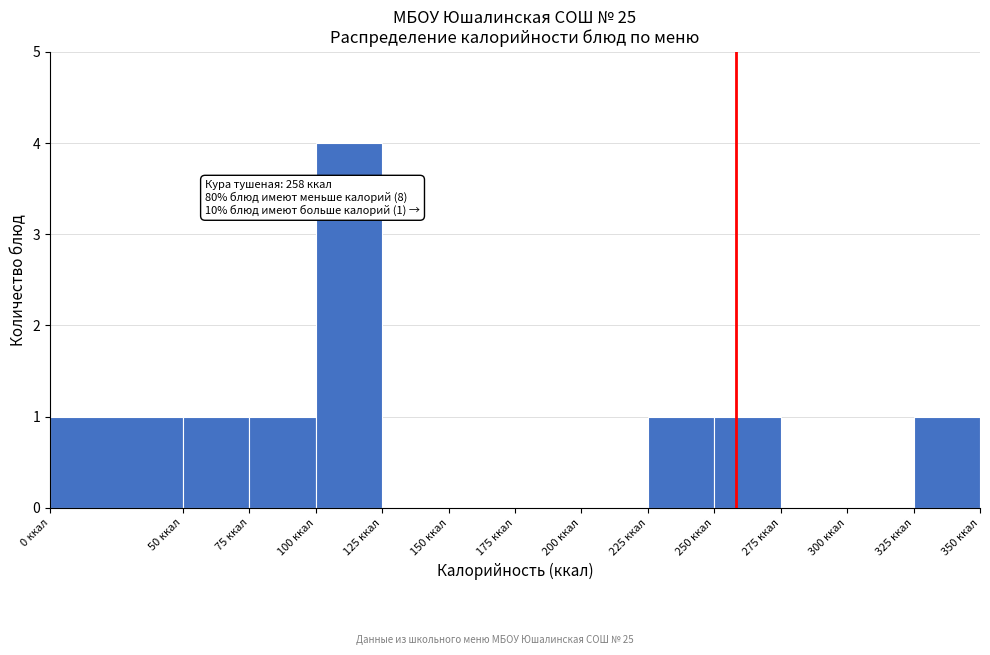

Over which range of the x-axis is the bar tallest?

100 to 125